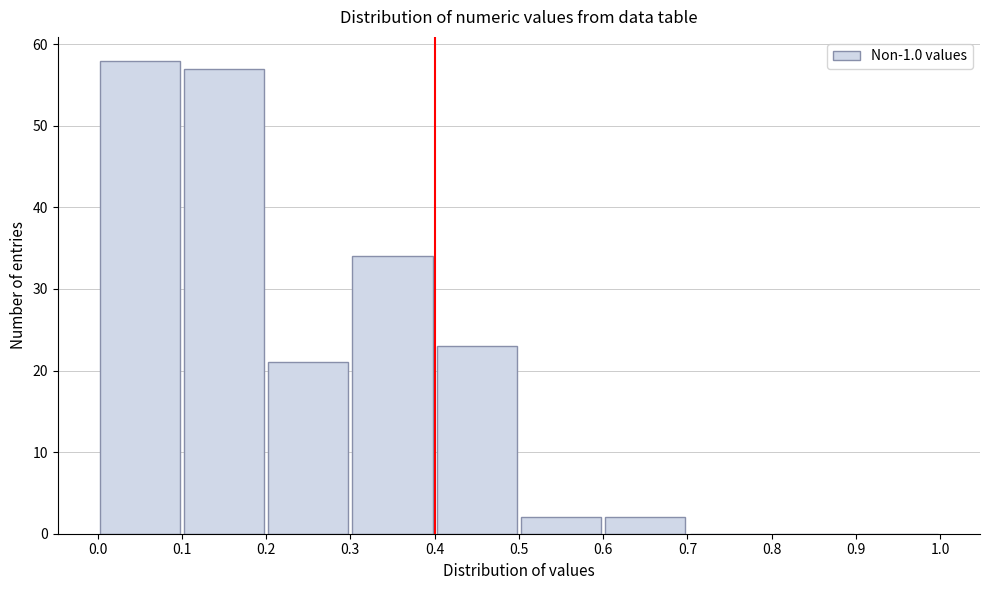

How tall is the bar that spans 0.1 to 0.2 on the x-axis? The values are not printed on the chart, so give them approximately, as read against the axis.

57